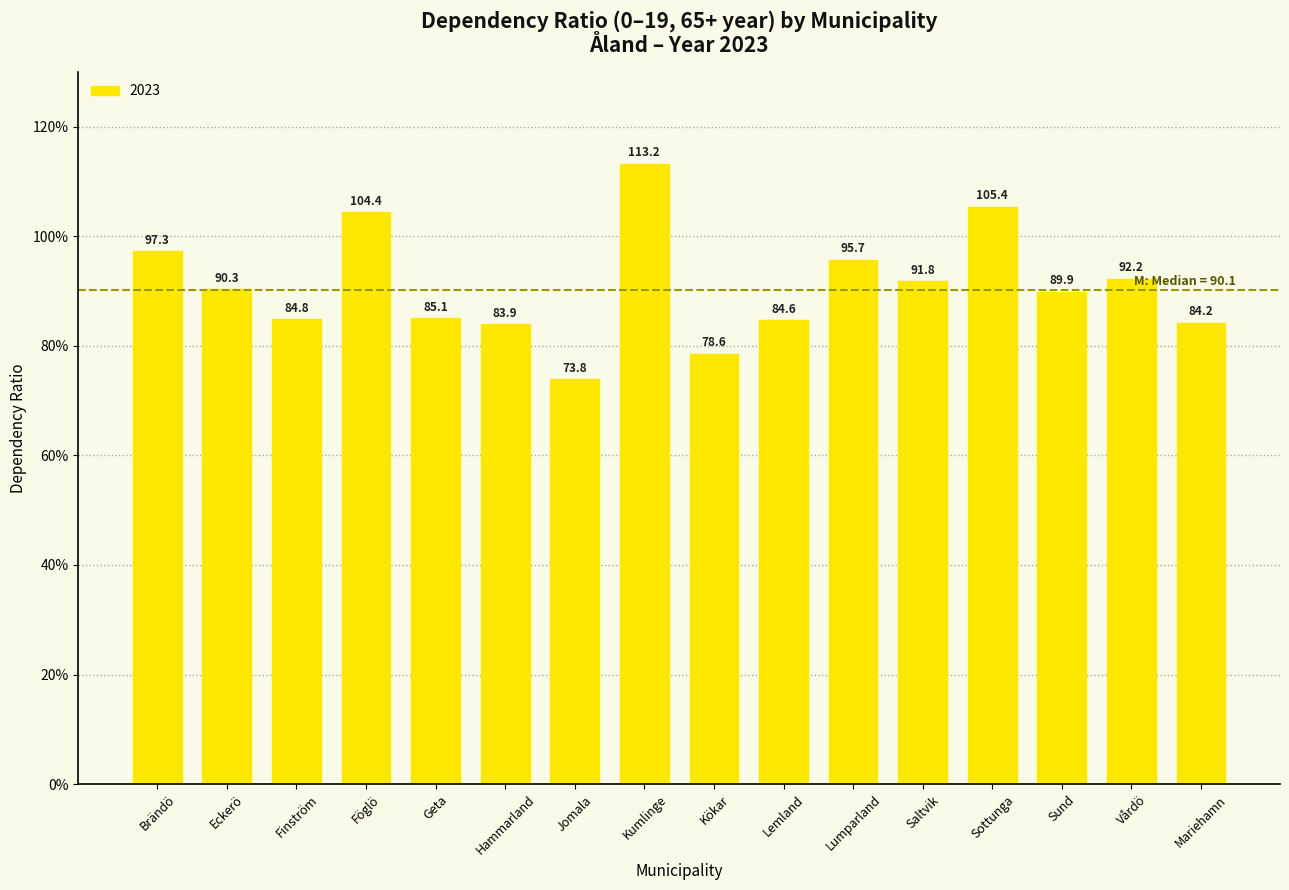

What is the difference between the values at Lumparland and Sund?

5.8